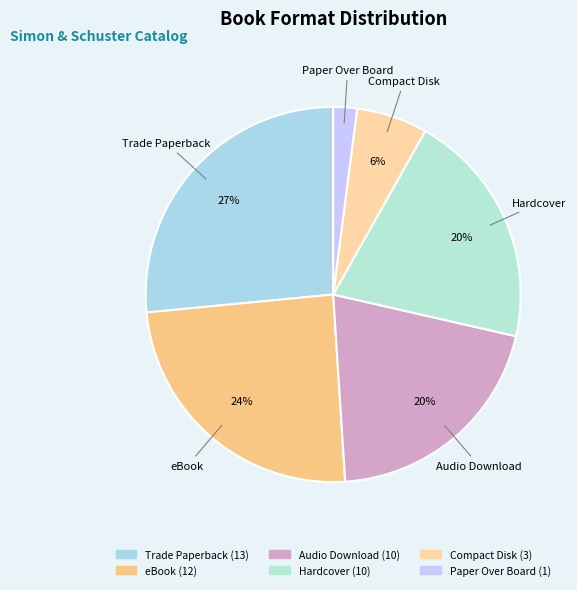

How many slices are in this pie chart?

6